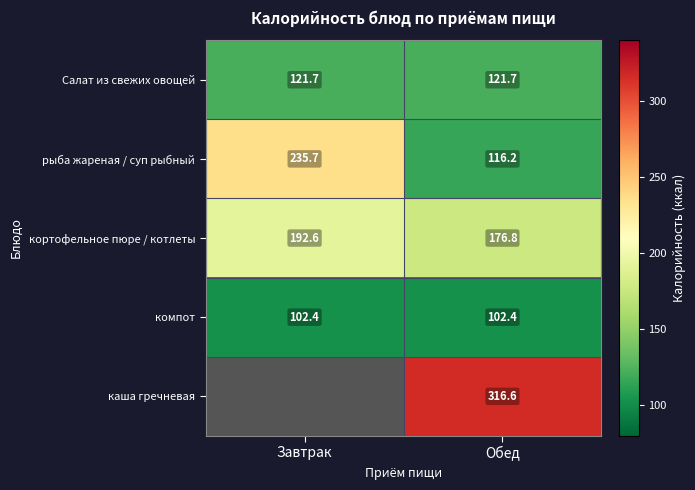

How many distinct data groups are displayed?

5